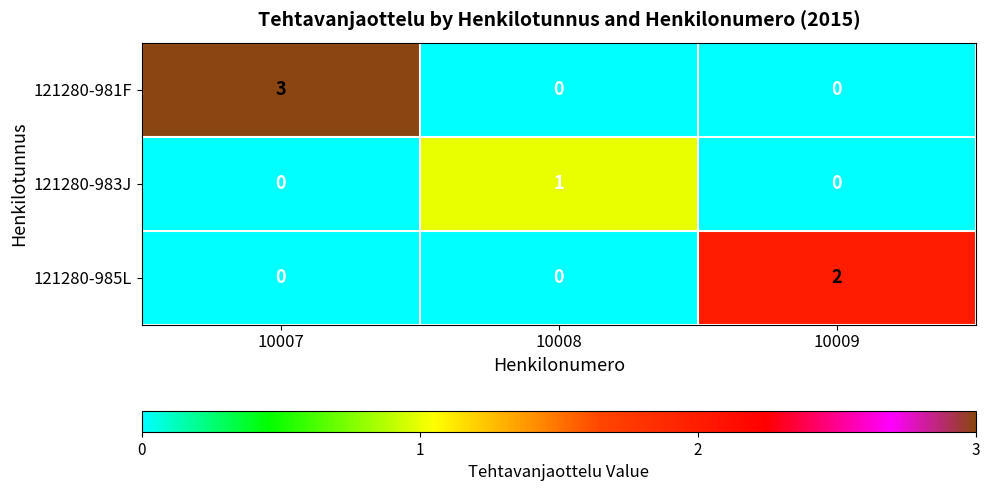

Which series has the widest spread of values?

121280-981F